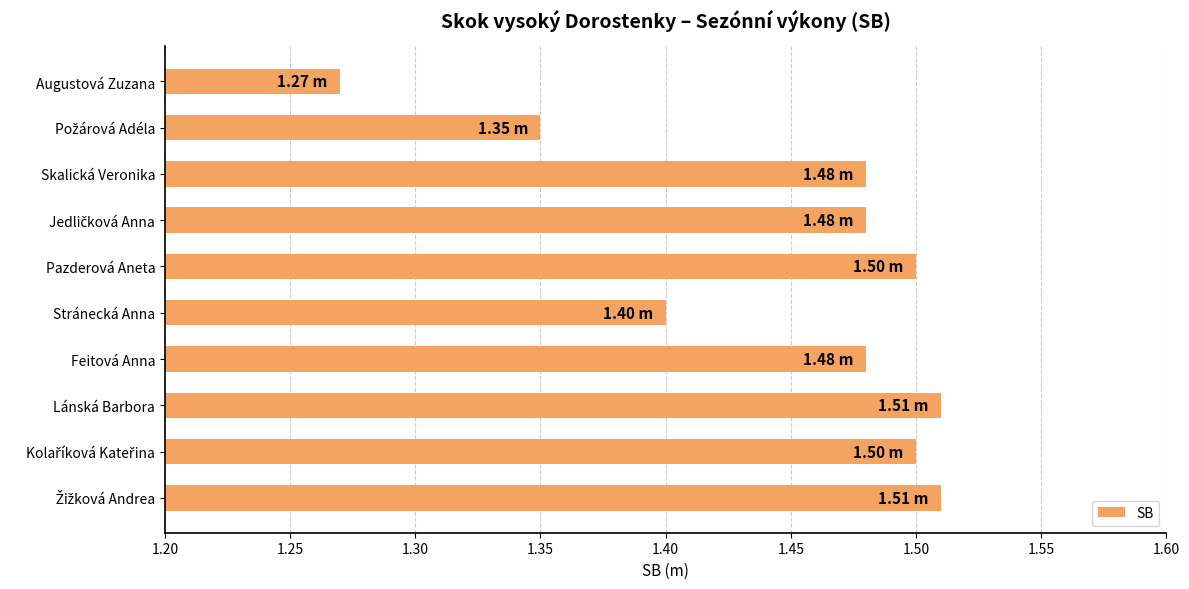

Which label corresponds to the smallest value in the chart?

Augustová Zuzana